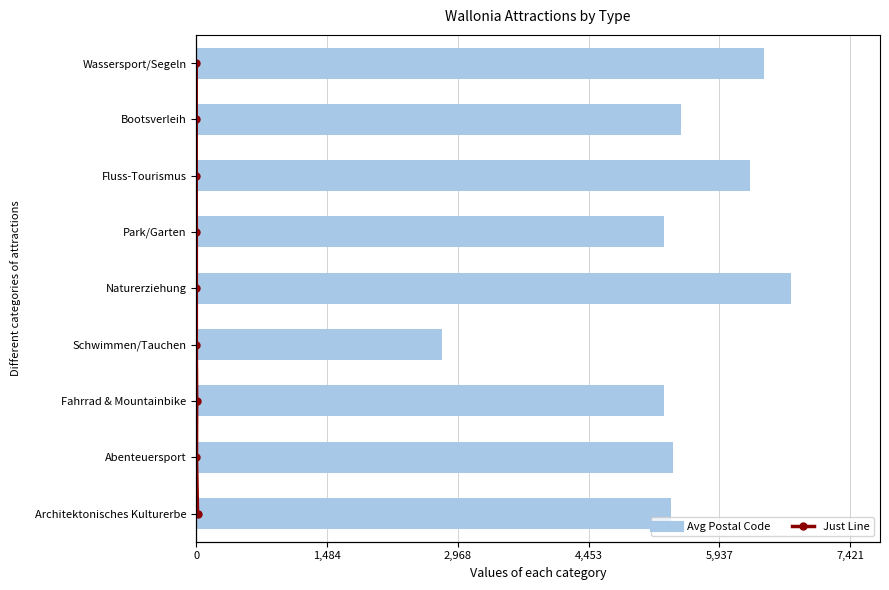

What are all the series names shown in the legend?

Avg Postal Code, Just Line